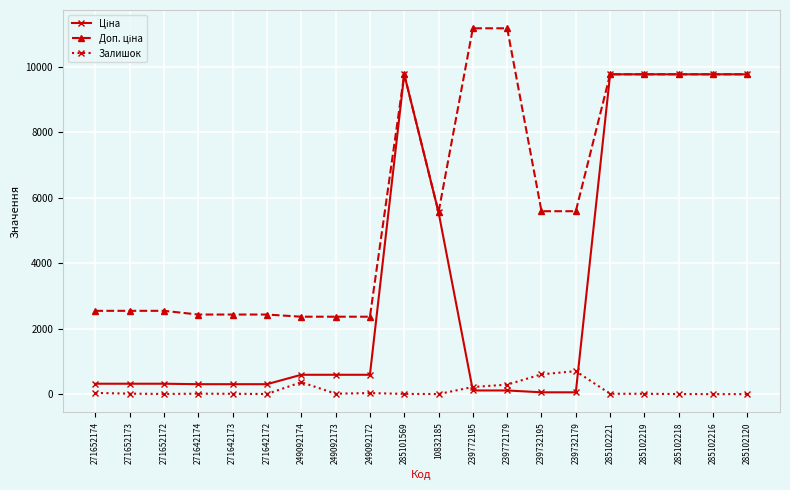

What is the maximum value shown in the chart?

11182.0